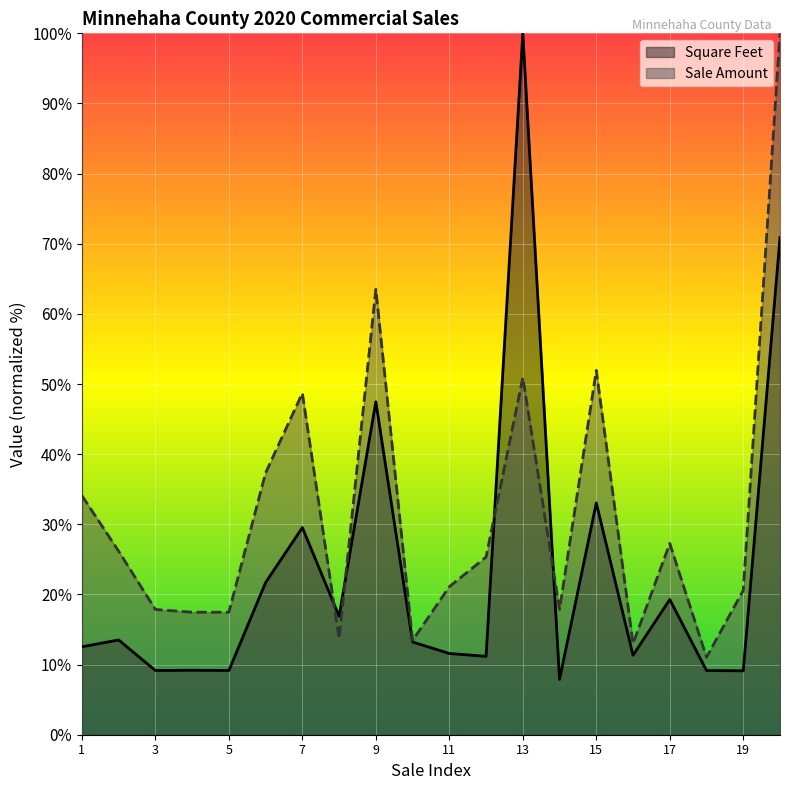

At which label does Square Feet first exceed 13?

2